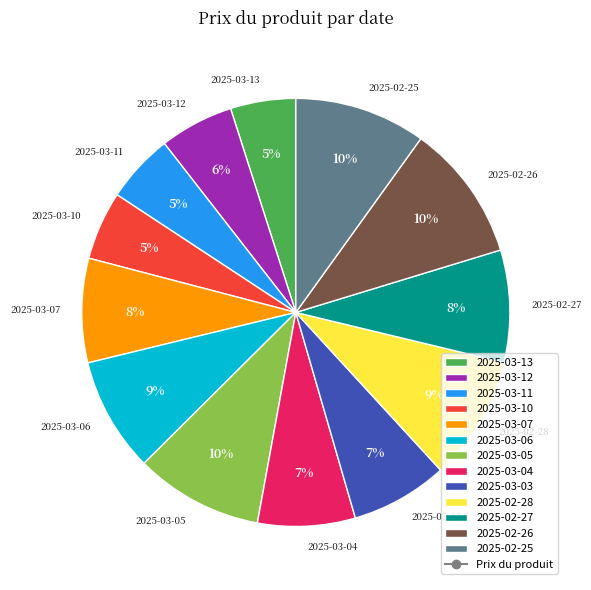

To the nearest percent, what portion does 2025-03-03 represent?

7%